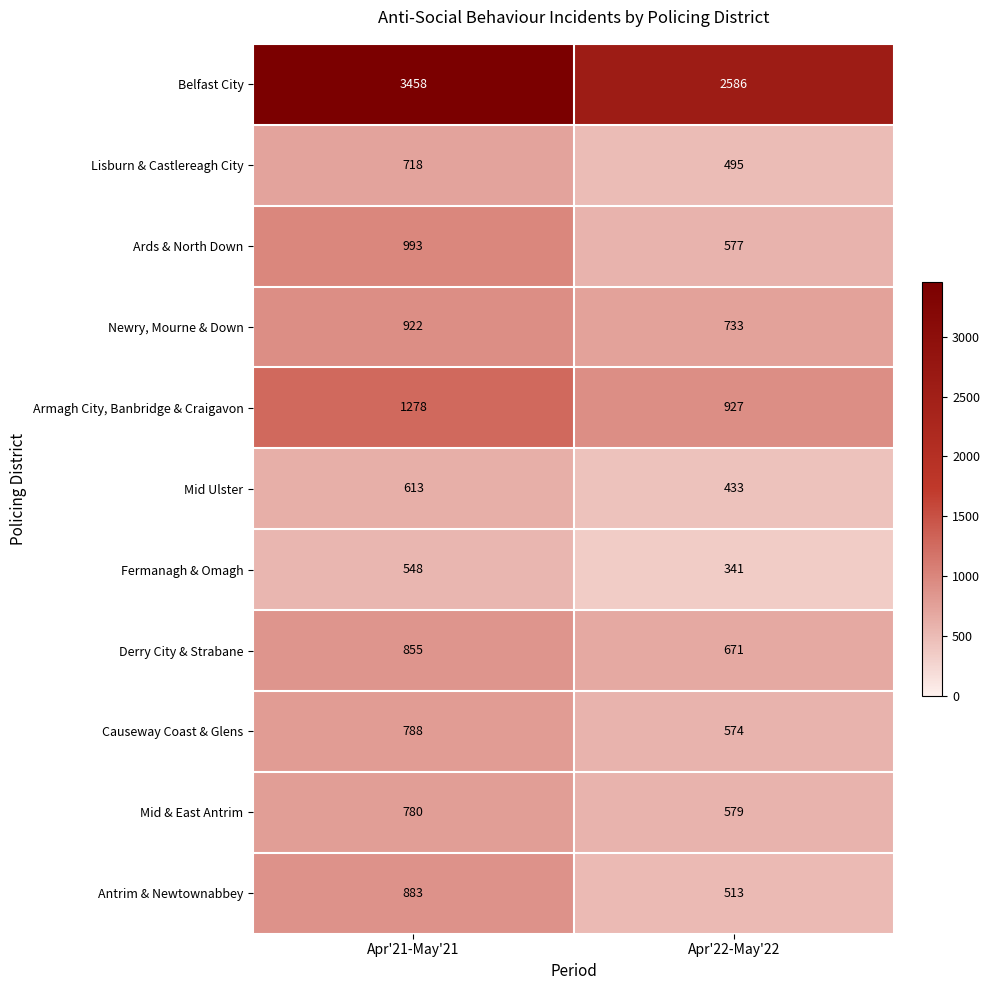

How many data points does each series have?

2